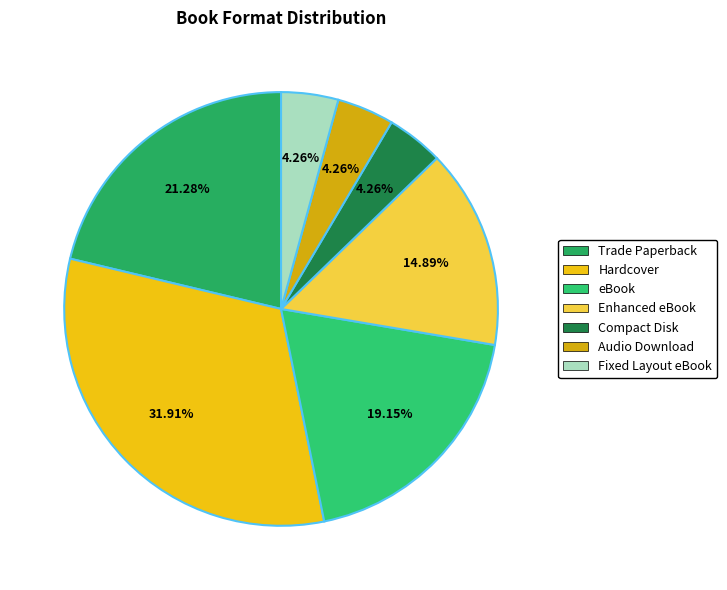

How many slices are in this pie chart?

7